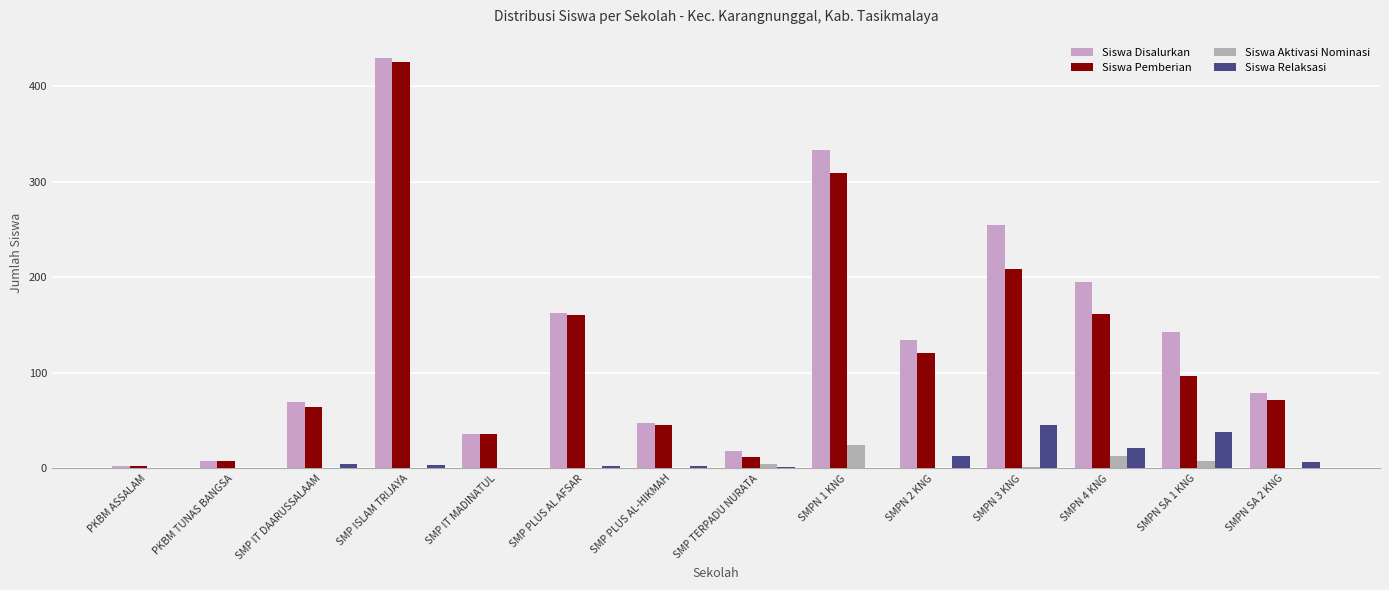

What is the total value across all series at SMPN SA 1 KNG?

286